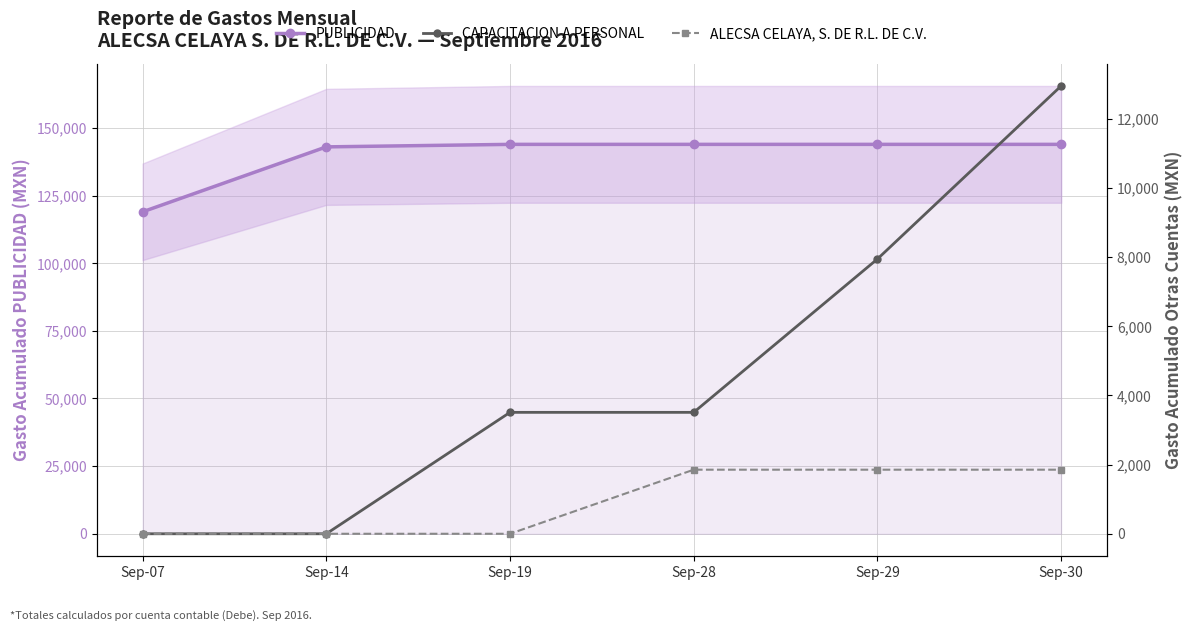

Rank the categories by PUBLICIDAD value from highest to lowest.

Sep-19, Sep-28, Sep-29, Sep-30, Sep-14, Sep-07